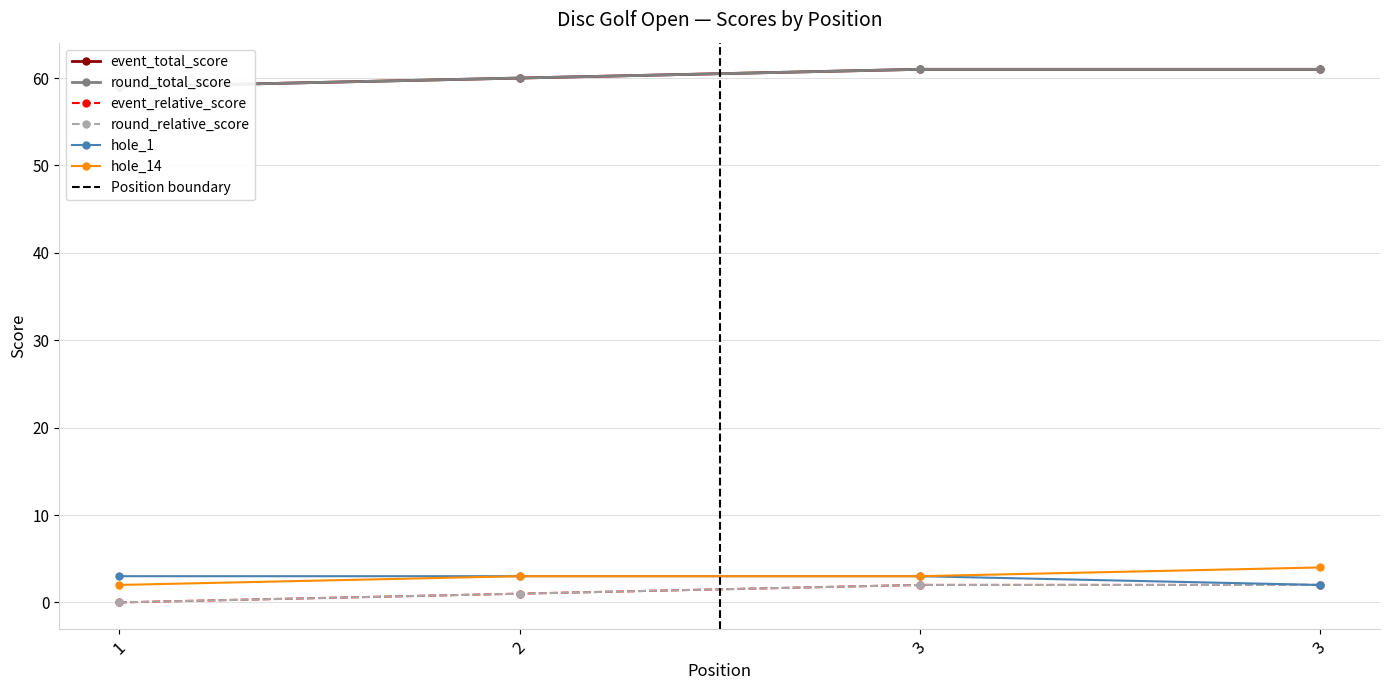

What is the minimum value for event_total_score?

59